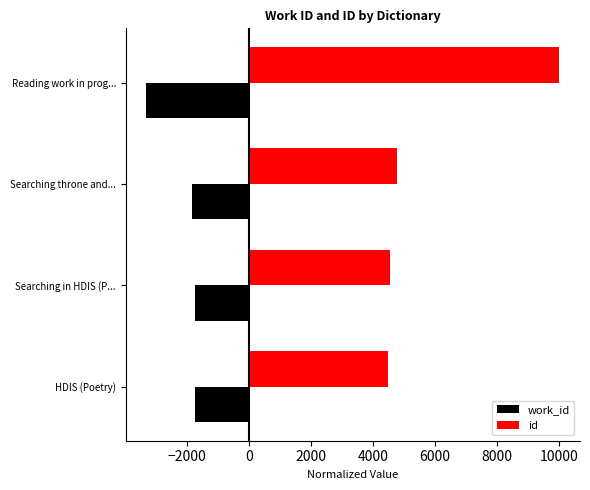

What is the smallest value displayed?

-3307.3